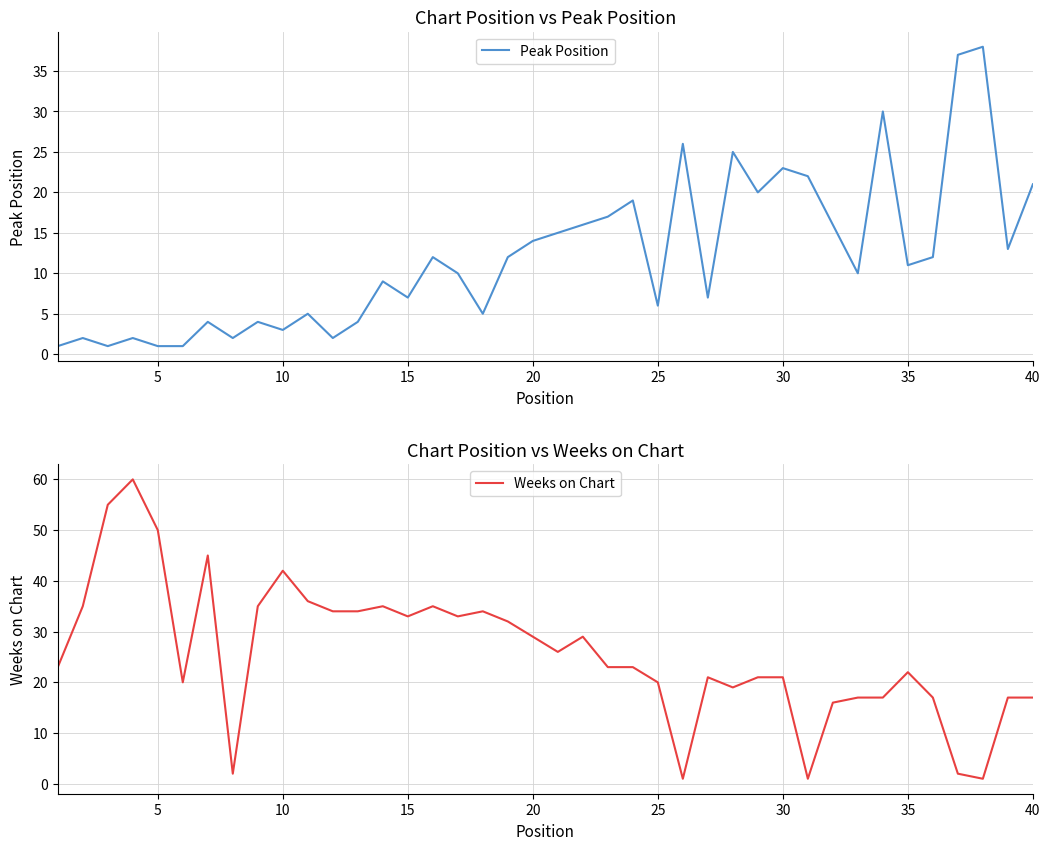

List the series in order of their overall mean, highest first.

Weeks on Chart, Peak Position